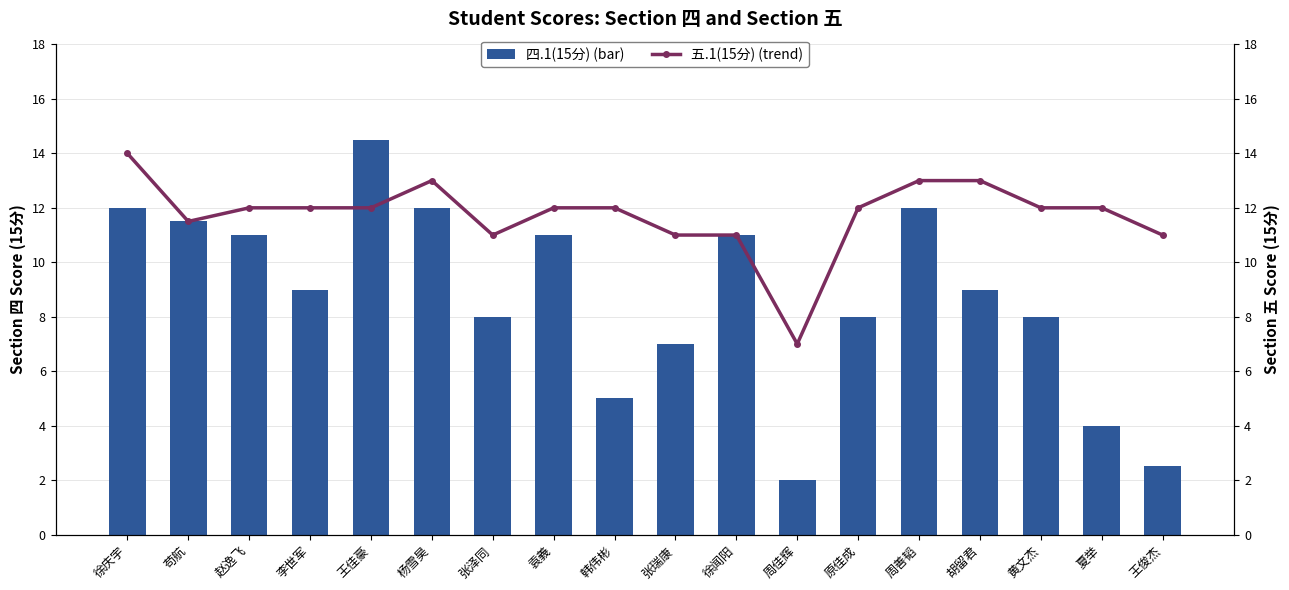

What is the sum of all 四.1(15分) (bar) values?

157.5